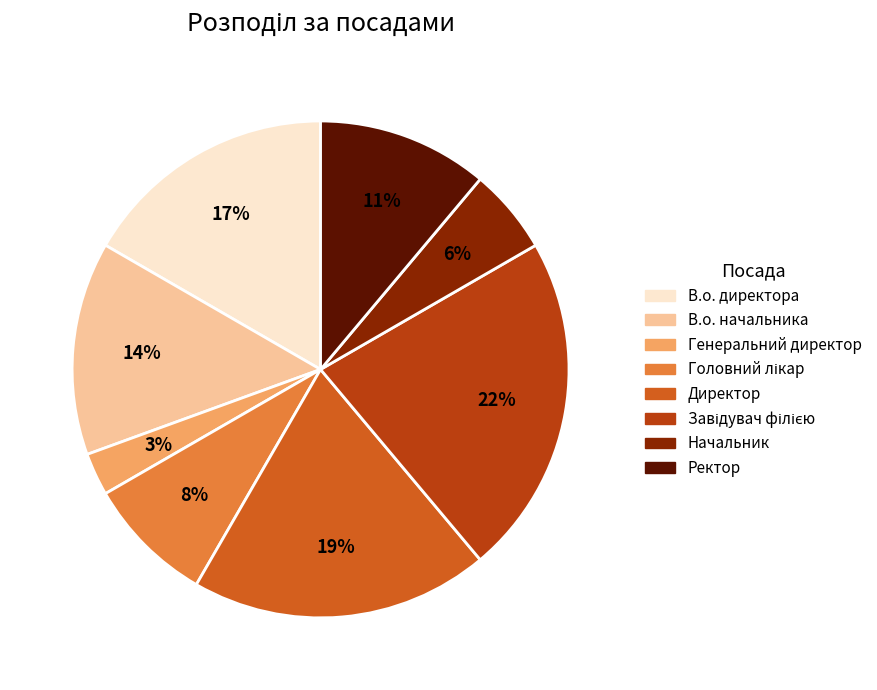

Approximately how many times larger is the value at Директор compared to В.о. начальника?

1.4